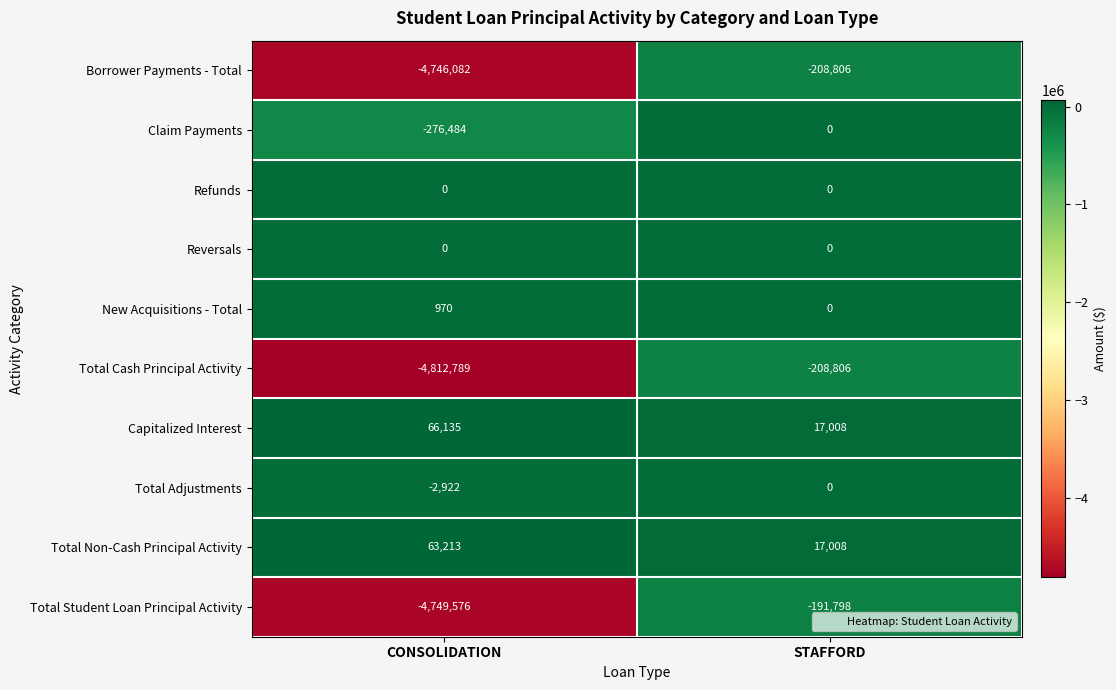

Reading left to right, what are all the values shown in this chart?

Borrower Payments - Total: CONSOLIDATION=-4746082	STAFFORD=-208806
Claim Payments: CONSOLIDATION=-276484	STAFFORD=0
Refunds: CONSOLIDATION=0	STAFFORD=0
Reversals: CONSOLIDATION=0	STAFFORD=0
New Acquisitions - Total: CONSOLIDATION=970	STAFFORD=0
Total Cash Principal Activity: CONSOLIDATION=-4812789	STAFFORD=-208806
Capitalized Interest: CONSOLIDATION=66135	STAFFORD=17008
Total Adjustments: CONSOLIDATION=-2922	STAFFORD=0
Total Non-Cash Principal Activity: CONSOLIDATION=63213	STAFFORD=17008
Total Student Loan Principal Activity: CONSOLIDATION=-4749576	STAFFORD=-191798